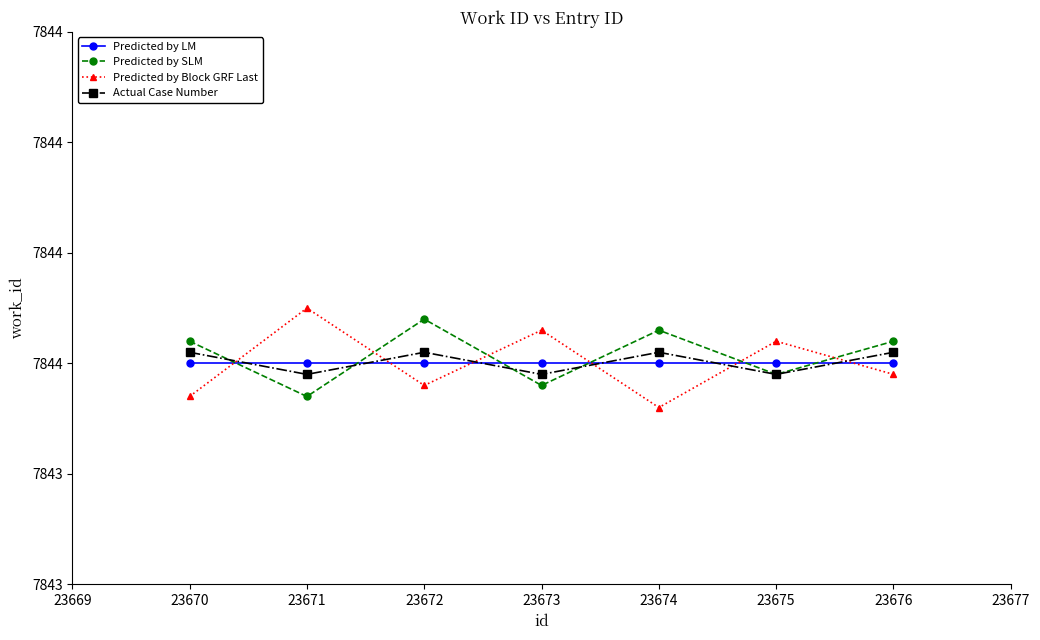

Between 23672 and 23674, which is larger?

23672